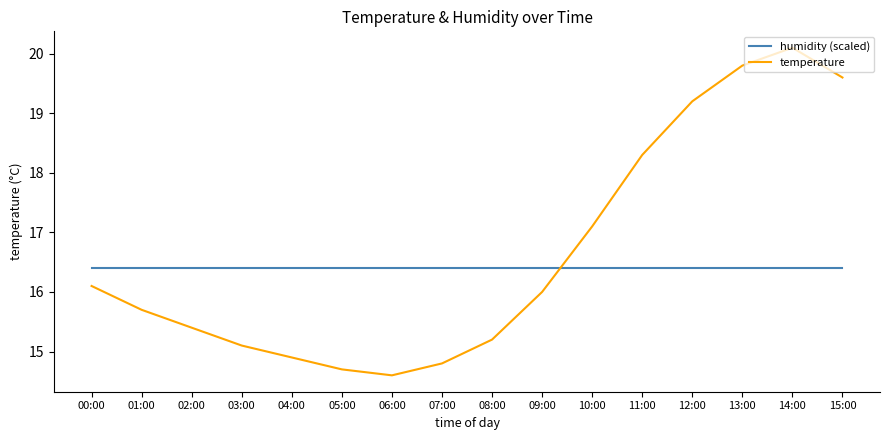

At which label is temperature closest to 17?

10:00